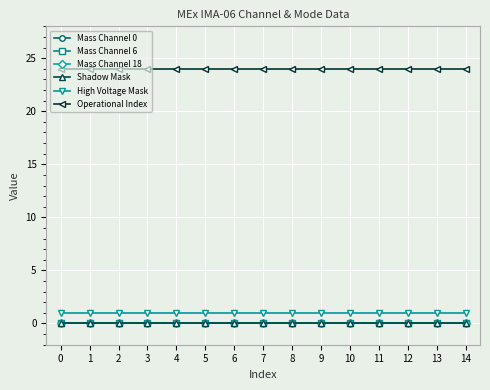

At how many categories does at least one series exceed 16?

15